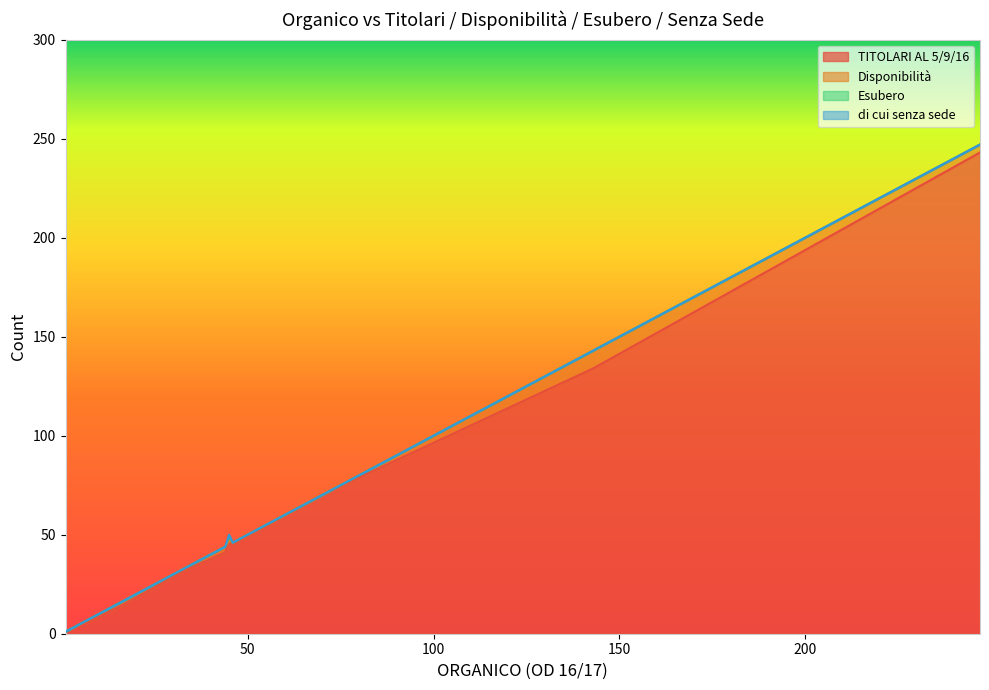

True or false: TITOLARI AL 5/9/16 and Esubero intersect in this chart.

False